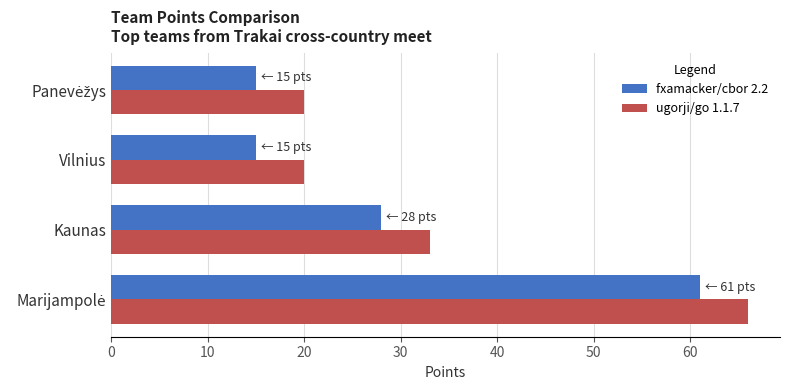

True or false: ugorji/go 1.1.7 has a value of 33 at Kaunas.

True